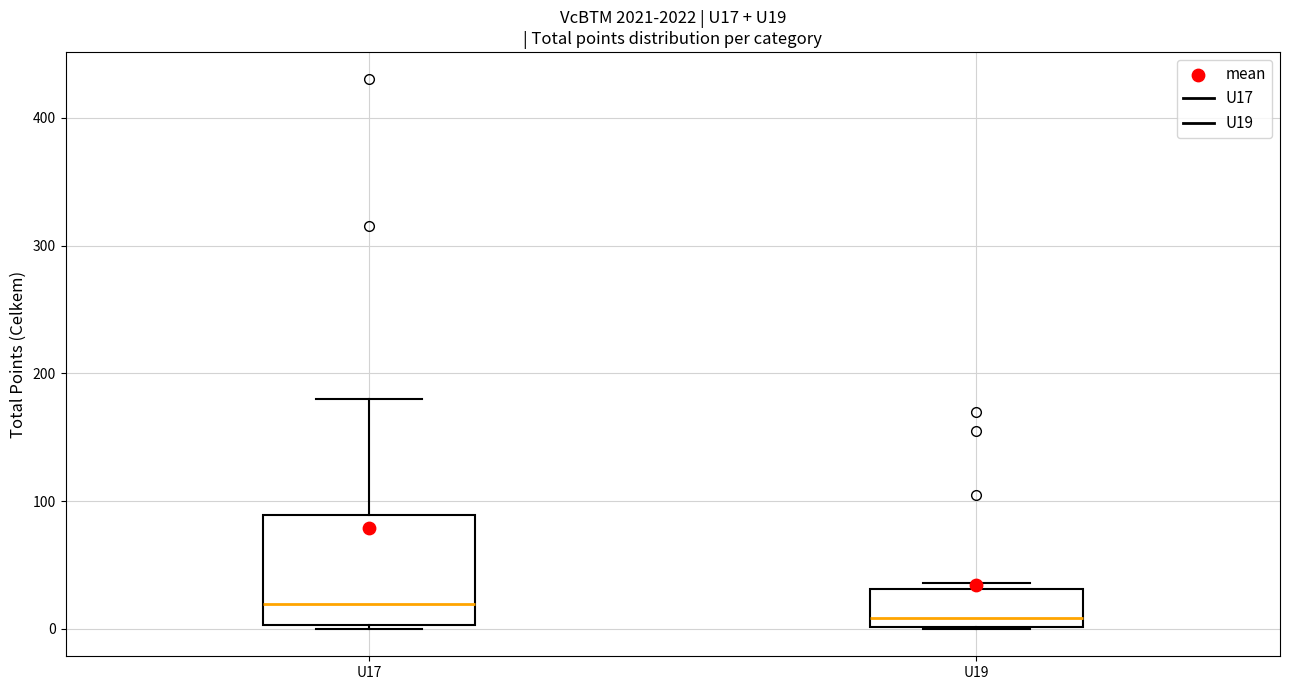

Which box has the lowest median line?

U19